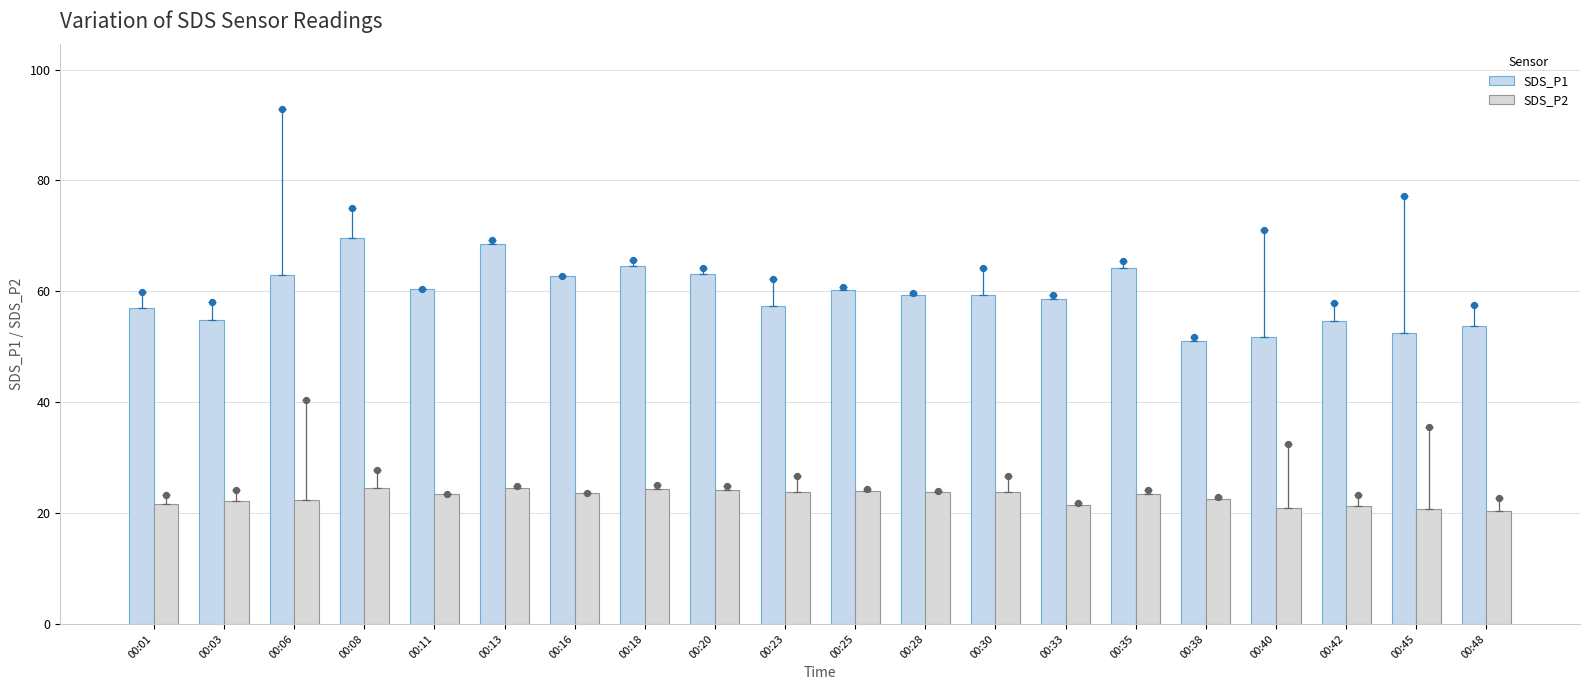

At how many categories does at least one series exceed 61?

7